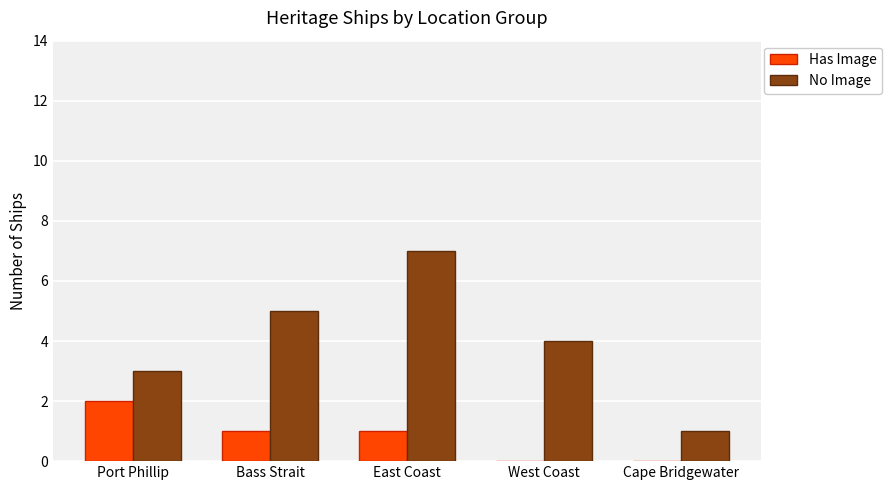

What is the total value across all series at Cape Bridgewater?

1